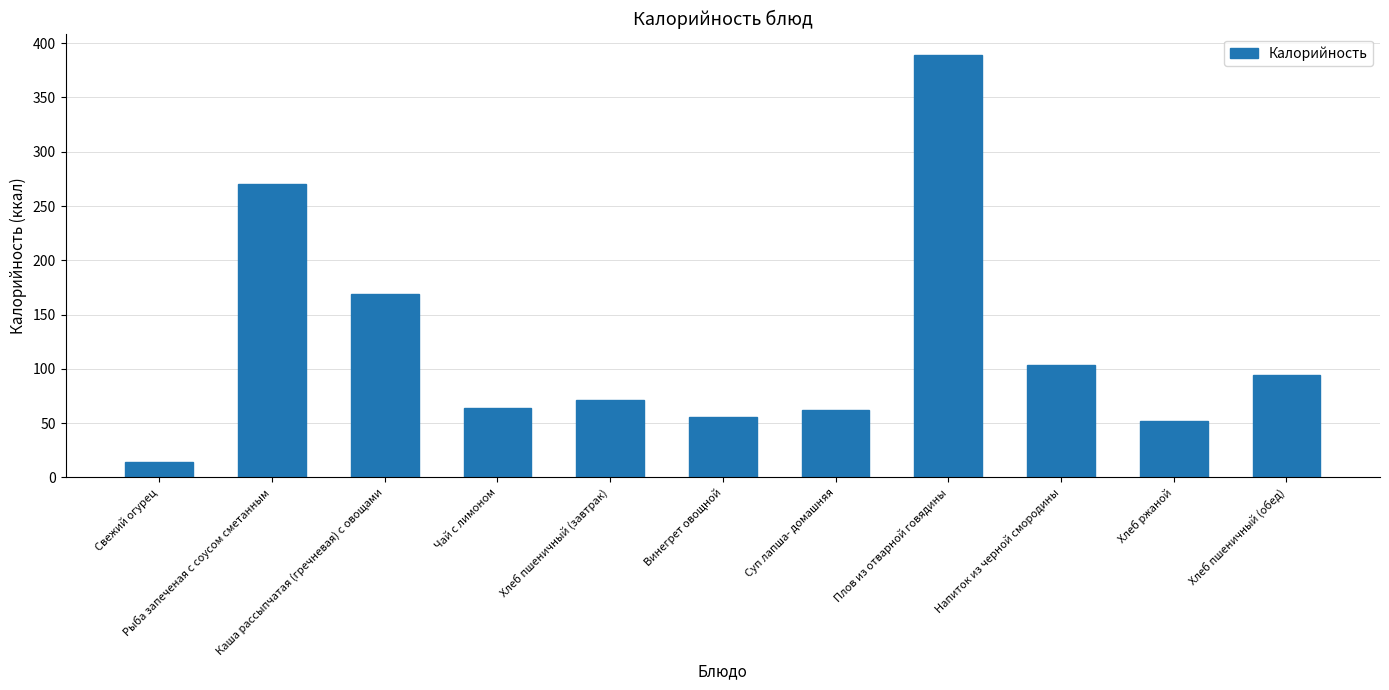

What is the sum of all values?

1345.4